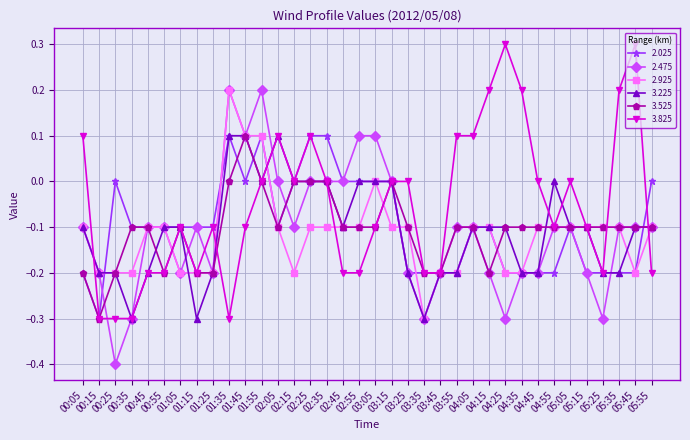

How many series are shown in this chart?

6